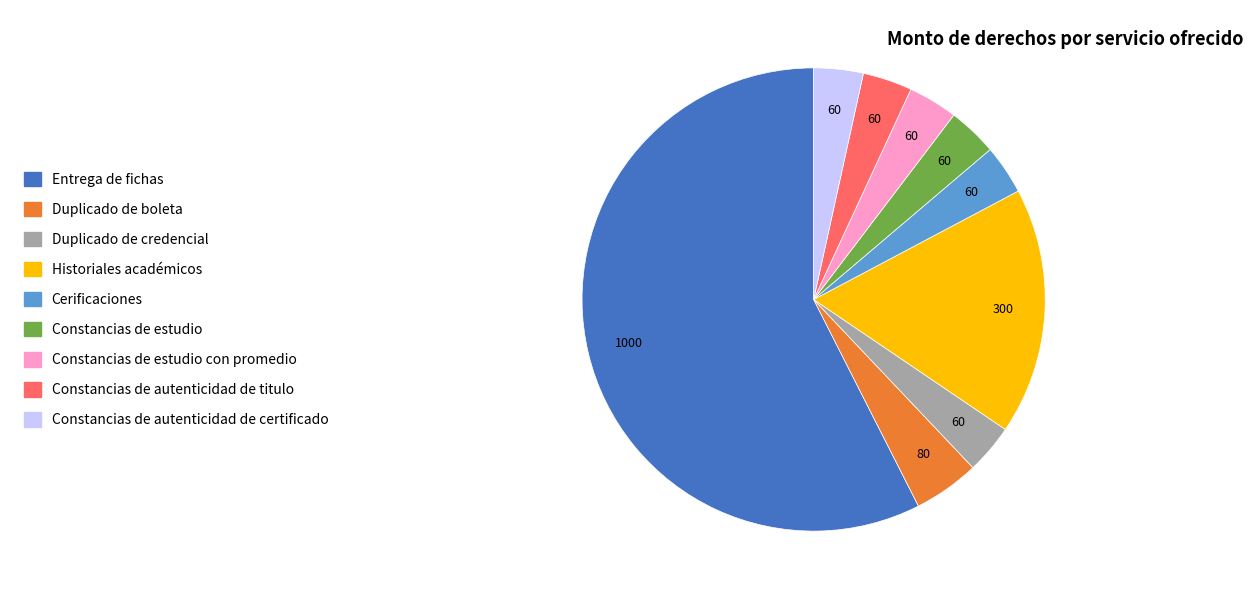

Count the number of slices in the pie.

9